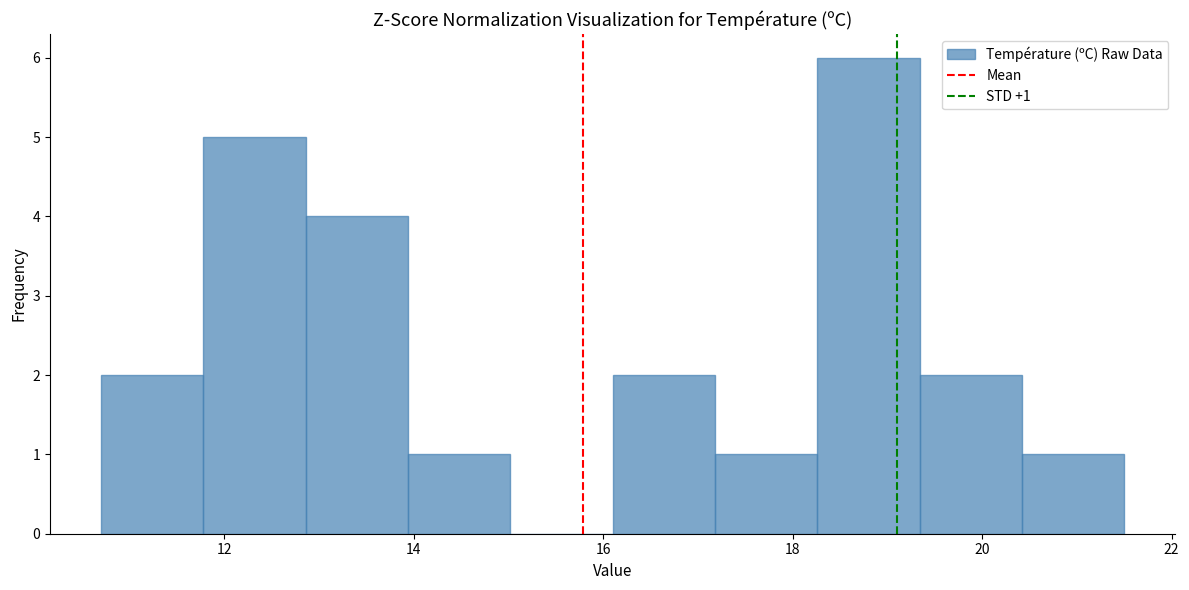

Which range on the x-axis has the tallest bar?

18.26 to 19.34